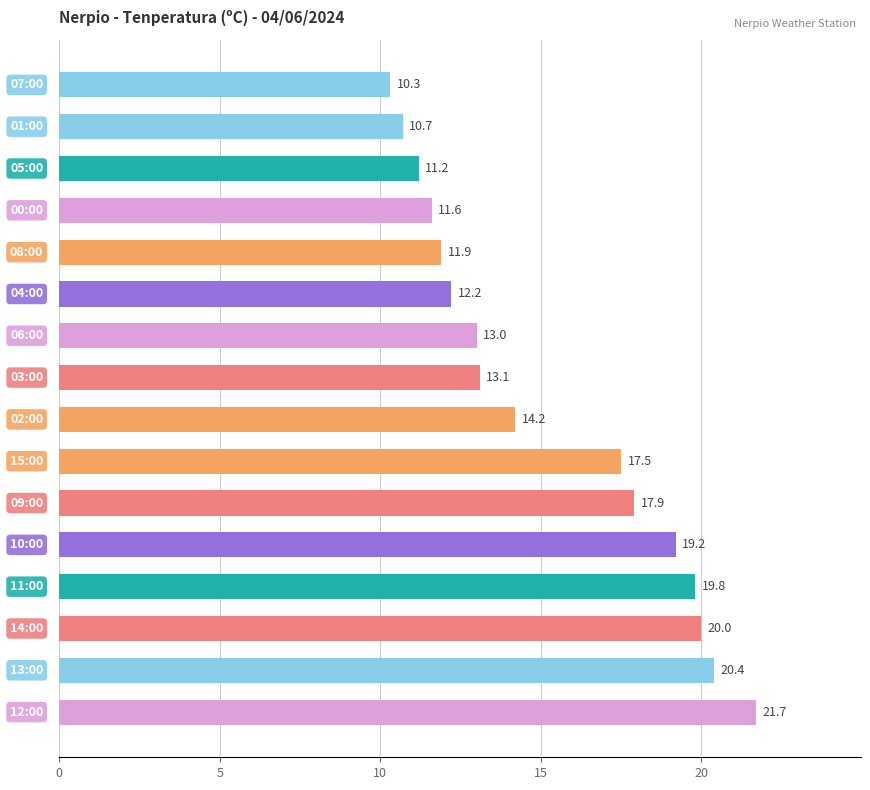

What is the average value?

15.3